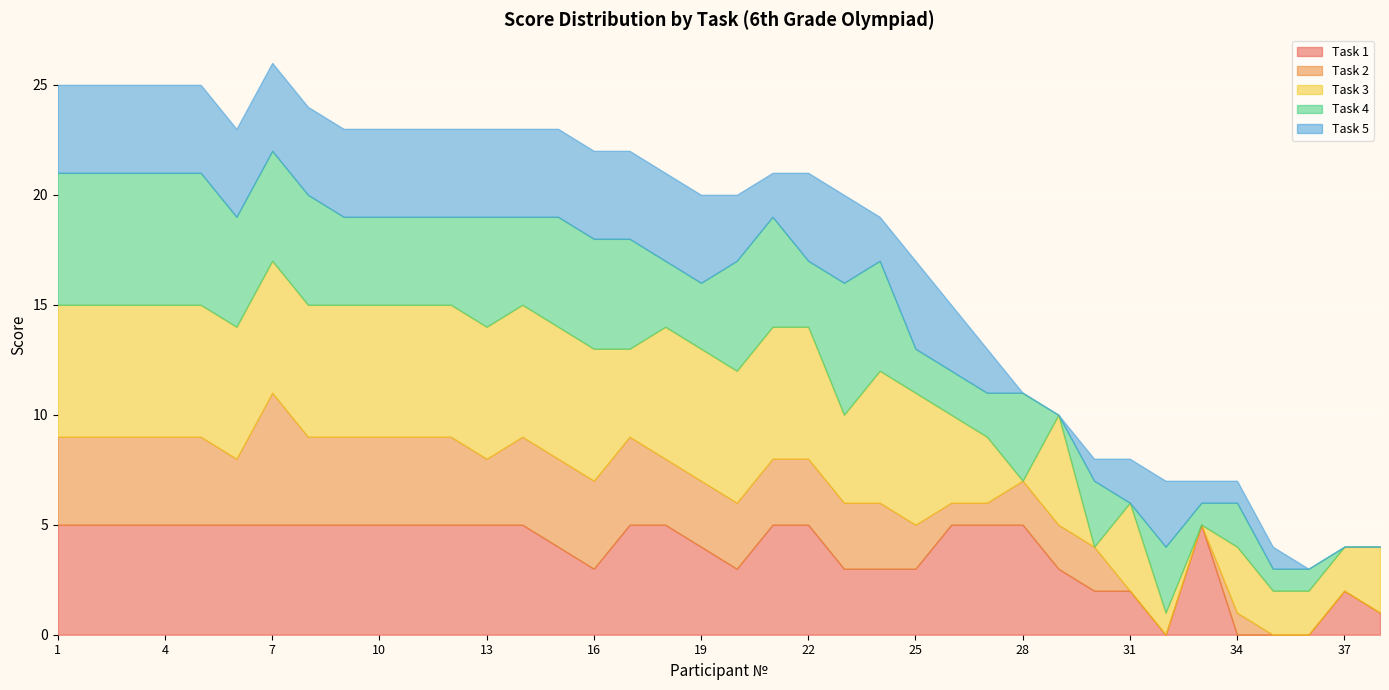

True or false: Task 1 has a value of 1 at 38.

True